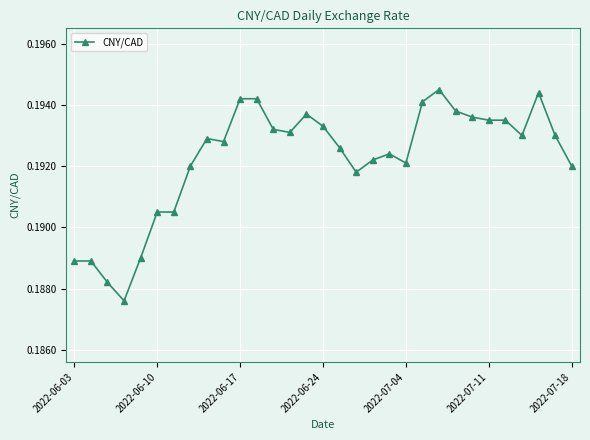

How many values are between 0 and 1?

31